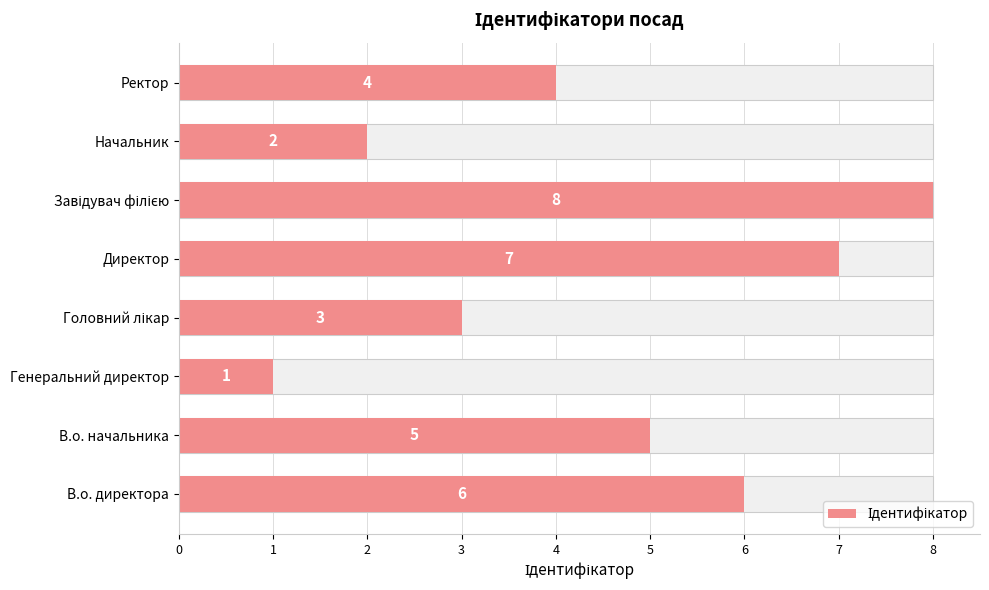

Rank the categories by value from highest to lowest.

Завідувач філією, Директор, В.о. директора, В.о. начальника, Ректор, Головний лікар, Начальник, Генеральний директор